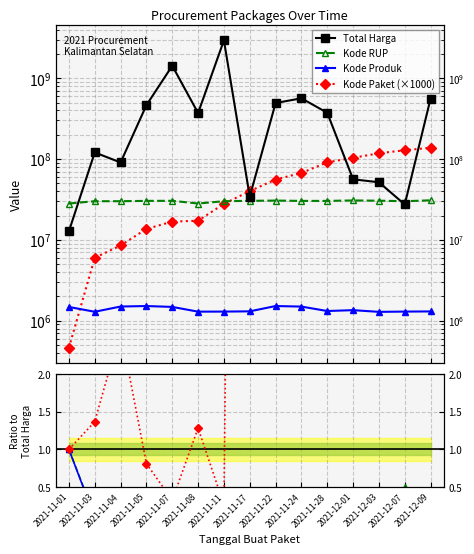

At which category does Kode Produk reach its first local peak?

2021-11-04